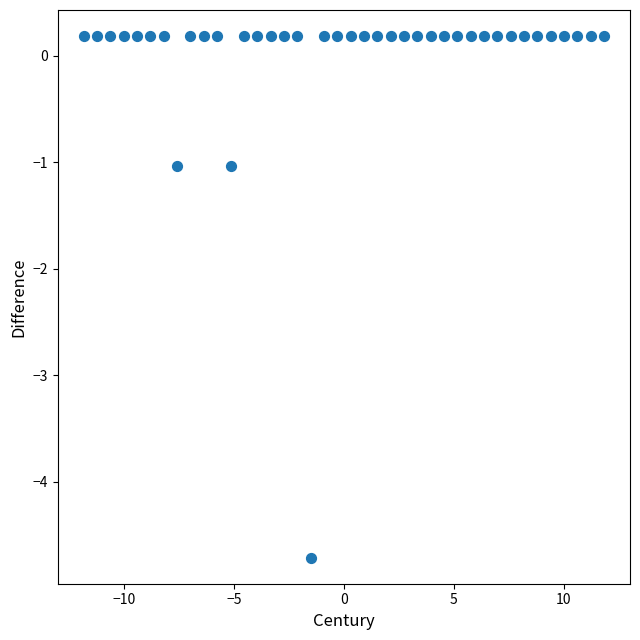

What is the range of X values (max minus min)?

23.6